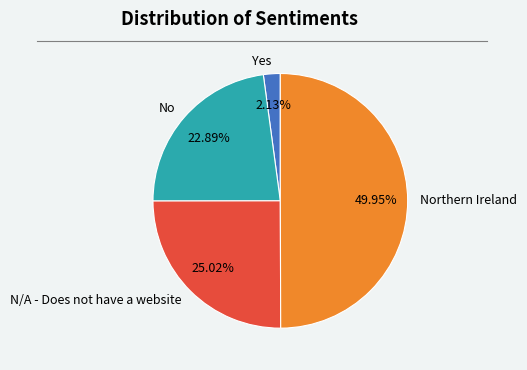

Approximately how many times larger is the value at N/A - Does not have a website compared to Yes?

11.7